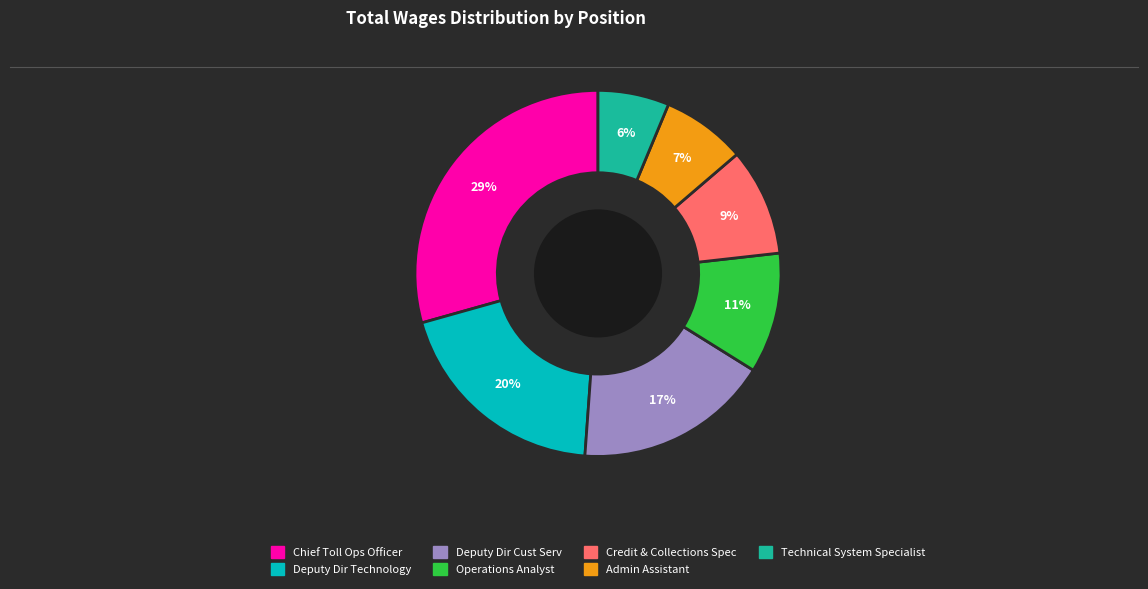

How many segments does this pie chart have?

7